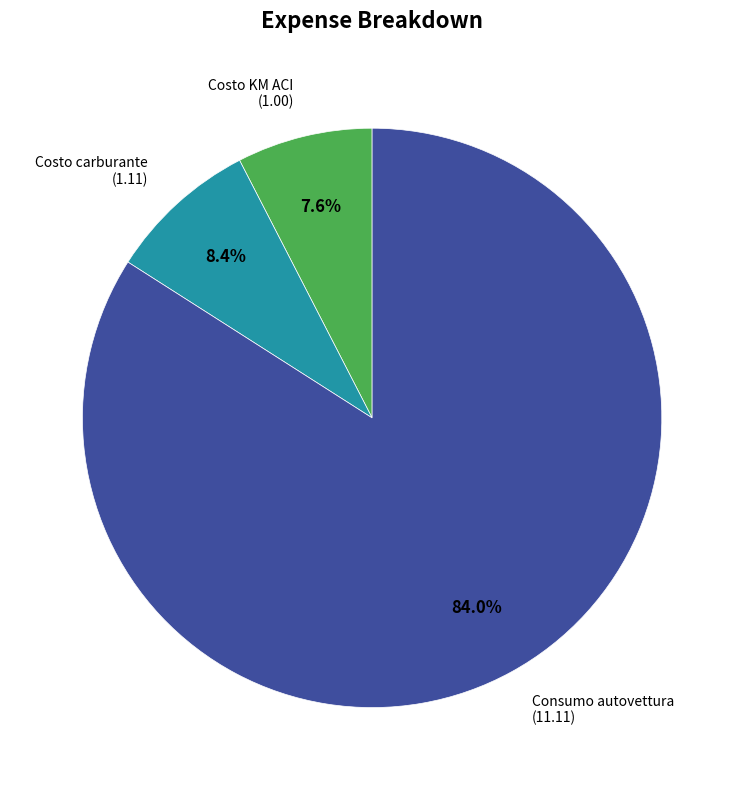

What is the ratio of the value at Costo carburante to the value at Costo KM ACI?

1.1